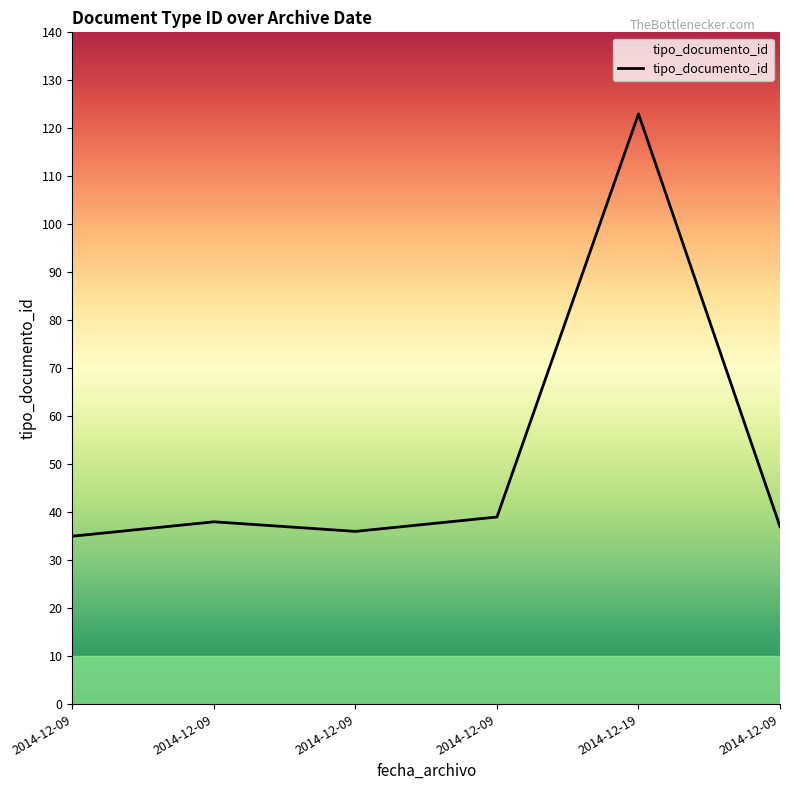

How many lines are shown in the chart?

1